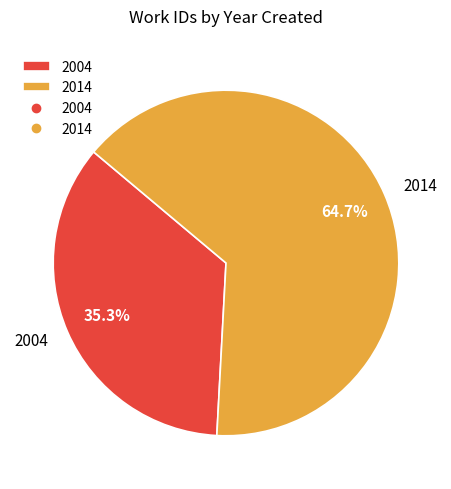

Does 2004 represent more than half of the total?

No